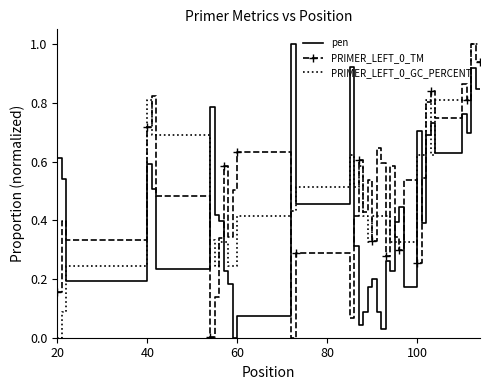

True or false: PRIMER_LEFT_0_GC_PERCENT and pen cross at least once.

True